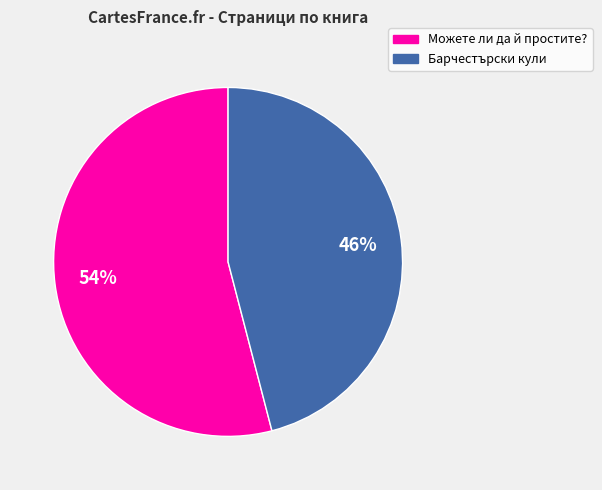

To the nearest percent, what is the difference between the largest and smallest slice percentages?

8%